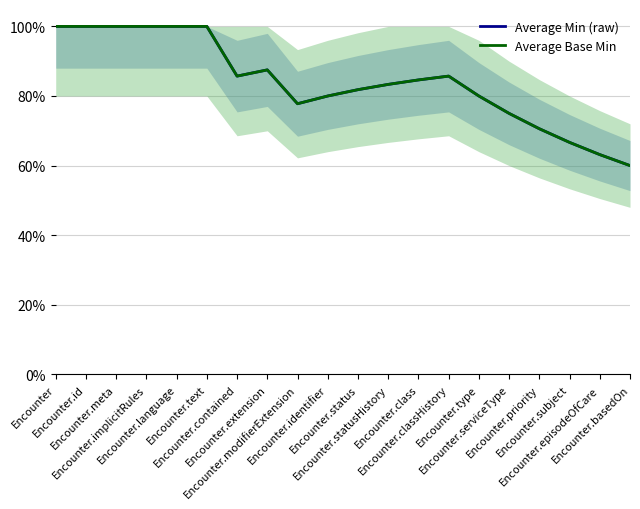

Reading right to left, what are all the values shown in this chart?

Average Min (raw): 60.0	63.2	66.7	70.6	75.0	80.0	85.7	84.6	83.3	81.8	80.0	77.8	87.5	85.7	100.0	100.0	100.0	100.0	100.0	100.0
Average Base Min: 60.0	63.2	66.7	70.6	75.0	80.0	85.7	84.6	83.3	81.8	80.0	77.8	87.5	85.7	100.0	100.0	100.0	100.0	100.0	100.0